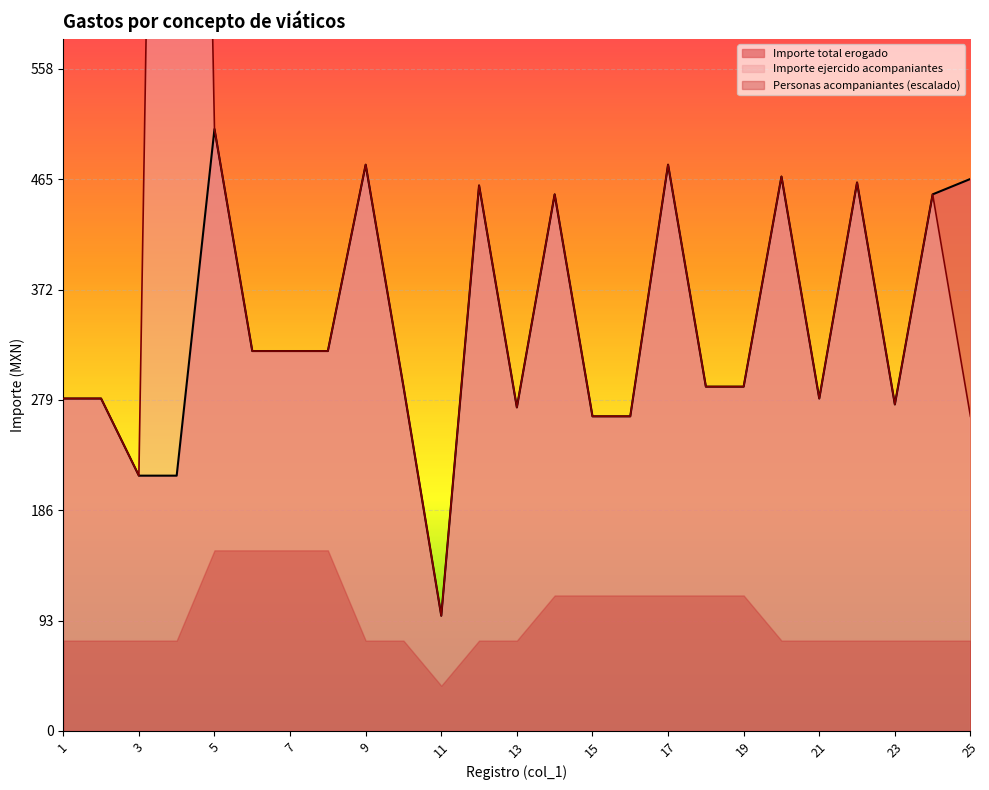

True or false: Importe acompaniantes and Importe total erogado cross at least once.

False